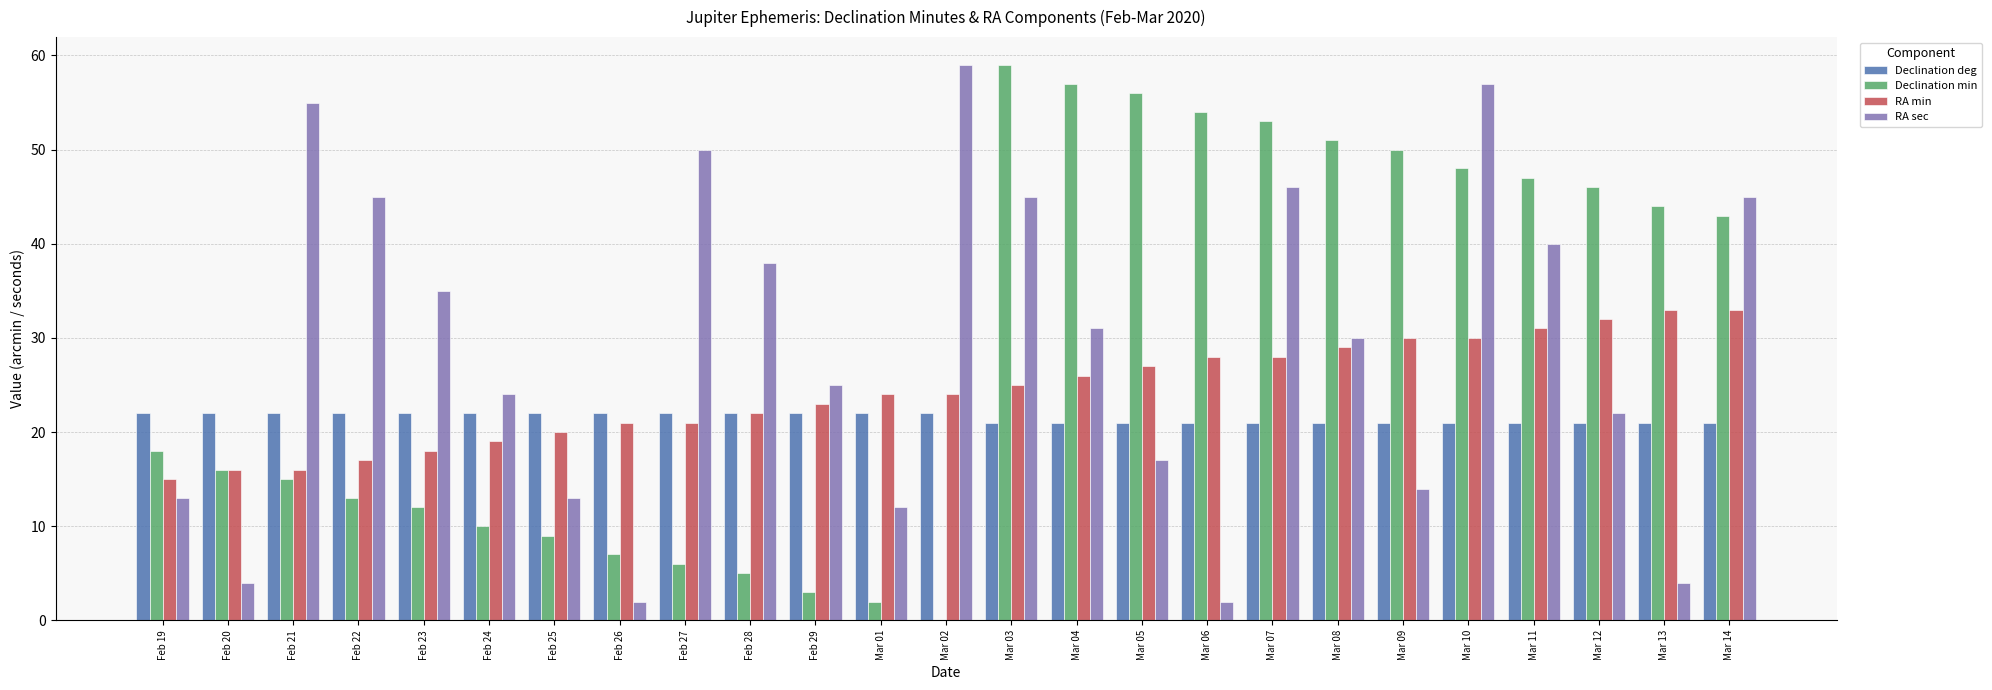

Reading left to right, what are all the values shown in this chart?

Declination deg: Feb 19=22	Feb 20=22	Feb 21=22	Feb 22=22	Feb 23=22	Feb 24=22	Feb 25=22	Feb 26=22	Feb 27=22	Feb 28=22	Feb 29=22	Mar 01=22	Mar 02=22	Mar 03=21	Mar 04=21	Mar 05=21	Mar 06=21	Mar 07=21	Mar 08=21	Mar 09=21	Mar 10=21	Mar 11=21	Mar 12=21	Mar 13=21	Mar 14=21
Declination min: Feb 19=18	Feb 20=16	Feb 21=15	Feb 22=13	Feb 23=12	Feb 24=10	Feb 25=9	Feb 26=7	Feb 27=6	Feb 28=5	Feb 29=3	Mar 01=2	Mar 02=0	Mar 03=59	Mar 04=57	Mar 05=56	Mar 06=54	Mar 07=53	Mar 08=51	Mar 09=50	Mar 10=48	Mar 11=47	Mar 12=46	Mar 13=44	Mar 14=43
RA min: Feb 19=15	Feb 20=16	Feb 21=16	Feb 22=17	Feb 23=18	Feb 24=19	Feb 25=20	Feb 26=21	Feb 27=21	Feb 28=22	Feb 29=23	Mar 01=24	Mar 02=24	Mar 03=25	Mar 04=26	Mar 05=27	Mar 06=28	Mar 07=28	Mar 08=29	Mar 09=30	Mar 10=30	Mar 11=31	Mar 12=32	Mar 13=33	Mar 14=33
RA sec: Feb 19=13	Feb 20=4	Feb 21=55	Feb 22=45	Feb 23=35	Feb 24=24	Feb 25=13	Feb 26=2	Feb 27=50	Feb 28=38	Feb 29=25	Mar 01=12	Mar 02=59	Mar 03=45	Mar 04=31	Mar 05=17	Mar 06=2	Mar 07=46	Mar 08=30	Mar 09=14	Mar 10=57	Mar 11=40	Mar 12=22	Mar 13=4	Mar 14=45